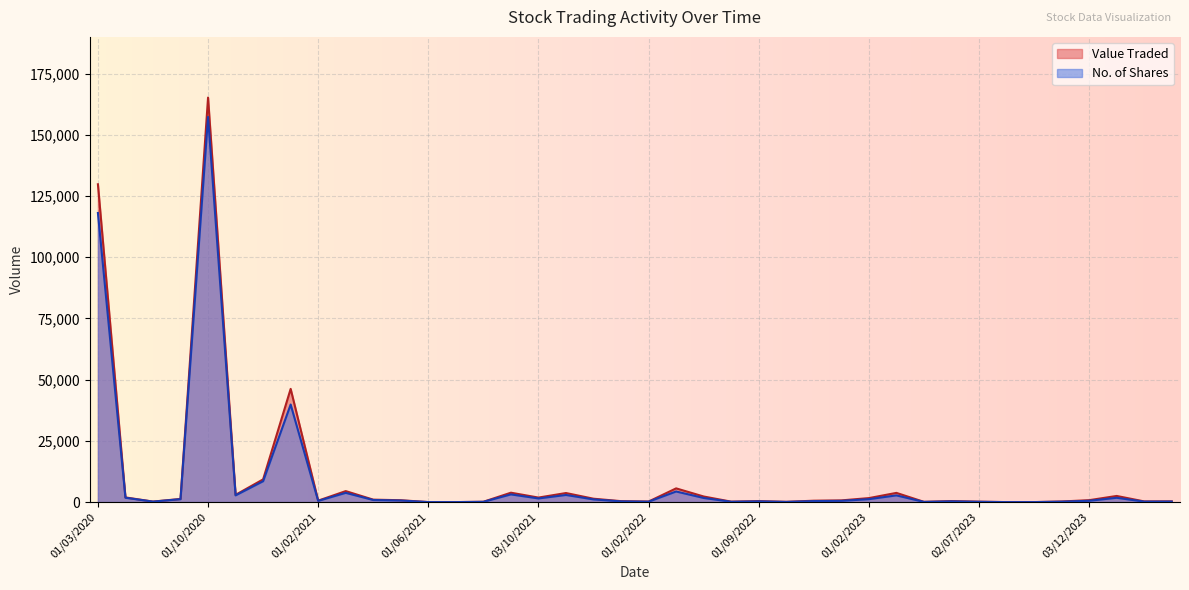

Where does the No. of Shares series first go above 541?

01/03/2020